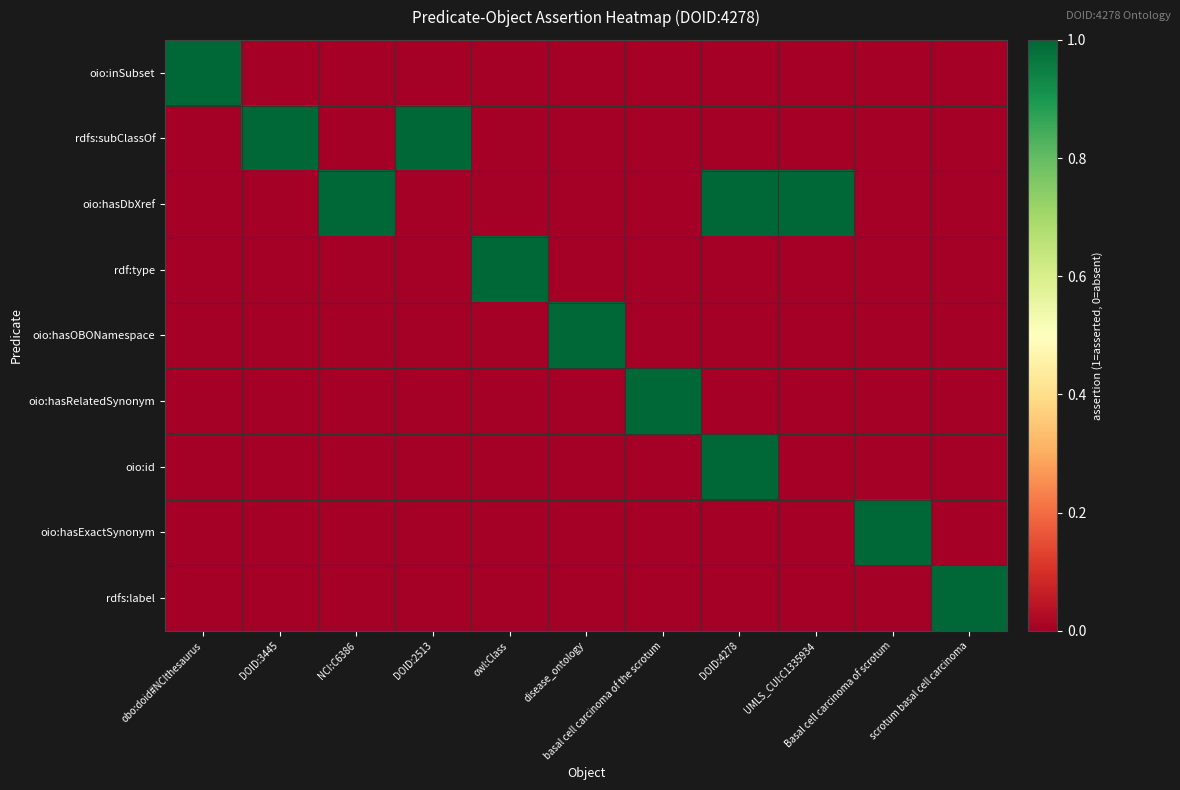

Reading left to right, transcribe all the data shown in this chart.

oio:inSubset: obo:doid#NCIthesaurus=1	DOID:3445=0	NCI:C6386=0	DOID:2513=0	owl:Class=0	disease_ontology=0	basal cell carcinoma of the scrotum=0	DOID:4278=0	UMLS_CUI:C1335934=0	Basal cell carcinoma of scrotum=0	scrotum basal cell carcinoma=0
rdfs:subClassOf: obo:doid#NCIthesaurus=0	DOID:3445=1	NCI:C6386=0	DOID:2513=1	owl:Class=0	disease_ontology=0	basal cell carcinoma of the scrotum=0	DOID:4278=0	UMLS_CUI:C1335934=0	Basal cell carcinoma of scrotum=0	scrotum basal cell carcinoma=0
oio:hasDbXref: obo:doid#NCIthesaurus=0	DOID:3445=0	NCI:C6386=1	DOID:2513=0	owl:Class=0	disease_ontology=0	basal cell carcinoma of the scrotum=0	DOID:4278=1	UMLS_CUI:C1335934=1	Basal cell carcinoma of scrotum=0	scrotum basal cell carcinoma=0
rdf:type: obo:doid#NCIthesaurus=0	DOID:3445=0	NCI:C6386=0	DOID:2513=0	owl:Class=1	disease_ontology=0	basal cell carcinoma of the scrotum=0	DOID:4278=0	UMLS_CUI:C1335934=0	Basal cell carcinoma of scrotum=0	scrotum basal cell carcinoma=0
oio:hasOBONamespace: obo:doid#NCIthesaurus=0	DOID:3445=0	NCI:C6386=0	DOID:2513=0	owl:Class=0	disease_ontology=1	basal cell carcinoma of the scrotum=0	DOID:4278=0	UMLS_CUI:C1335934=0	Basal cell carcinoma of scrotum=0	scrotum basal cell carcinoma=0
oio:hasRelatedSynonym: obo:doid#NCIthesaurus=0	DOID:3445=0	NCI:C6386=0	DOID:2513=0	owl:Class=0	disease_ontology=0	basal cell carcinoma of the scrotum=1	DOID:4278=0	UMLS_CUI:C1335934=0	Basal cell carcinoma of scrotum=0	scrotum basal cell carcinoma=0
oio:id: obo:doid#NCIthesaurus=0	DOID:3445=0	NCI:C6386=0	DOID:2513=0	owl:Class=0	disease_ontology=0	basal cell carcinoma of the scrotum=0	DOID:4278=1	UMLS_CUI:C1335934=0	Basal cell carcinoma of scrotum=0	scrotum basal cell carcinoma=0
oio:hasExactSynonym: obo:doid#NCIthesaurus=0	DOID:3445=0	NCI:C6386=0	DOID:2513=0	owl:Class=0	disease_ontology=0	basal cell carcinoma of the scrotum=0	DOID:4278=0	UMLS_CUI:C1335934=0	Basal cell carcinoma of scrotum=1	scrotum basal cell carcinoma=0
rdfs:label: obo:doid#NCIthesaurus=0	DOID:3445=0	NCI:C6386=0	DOID:2513=0	owl:Class=0	disease_ontology=0	basal cell carcinoma of the scrotum=0	DOID:4278=0	UMLS_CUI:C1335934=0	Basal cell carcinoma of scrotum=0	scrotum basal cell carcinoma=1